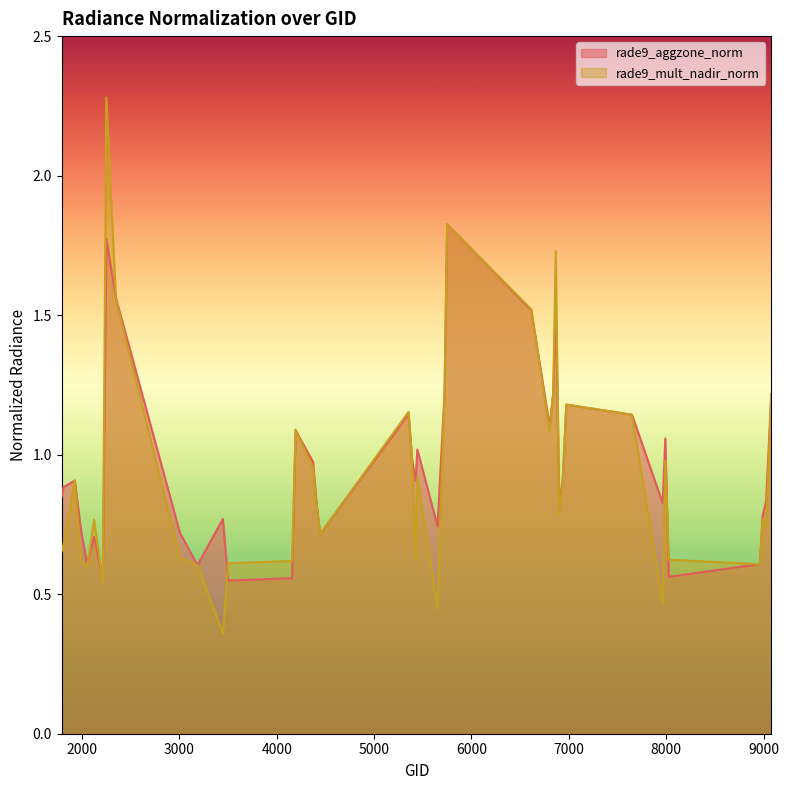

Is the value of rade9_mult_nadir_norm at 1925 greater than the value of rade9_aggzone_norm at 5390?

No